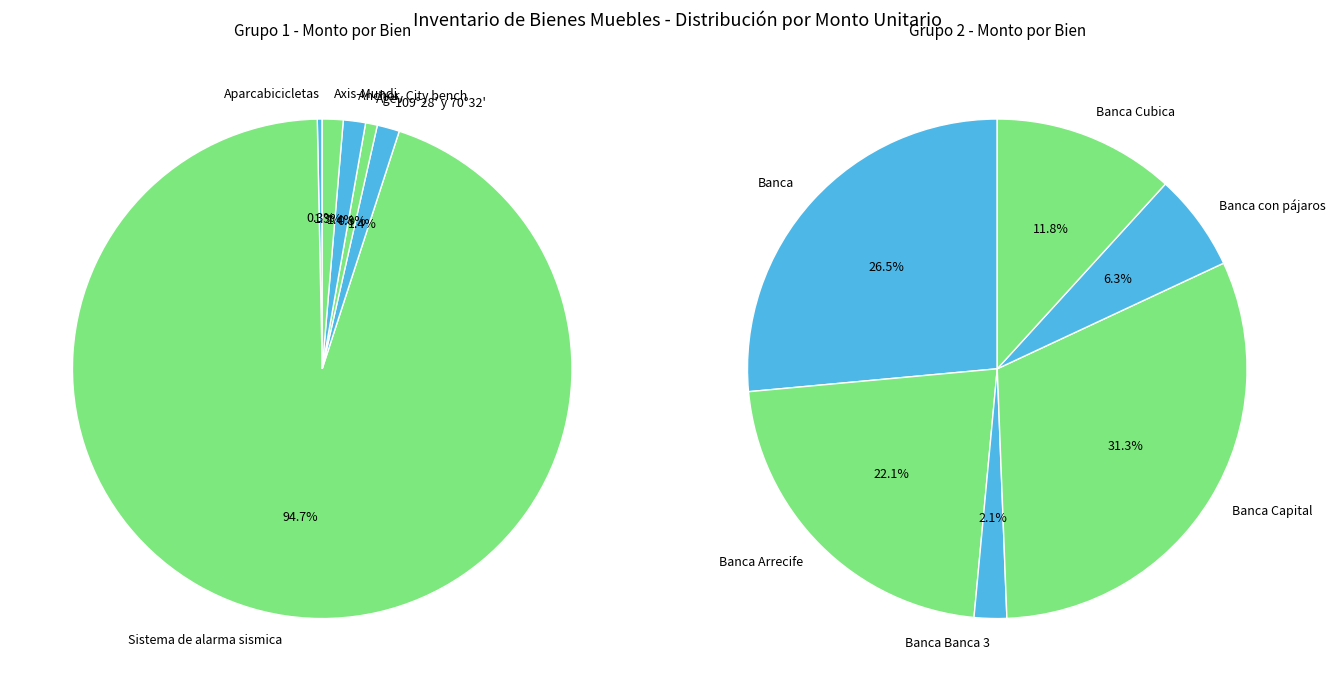

Count the number of slices in the pie.

12